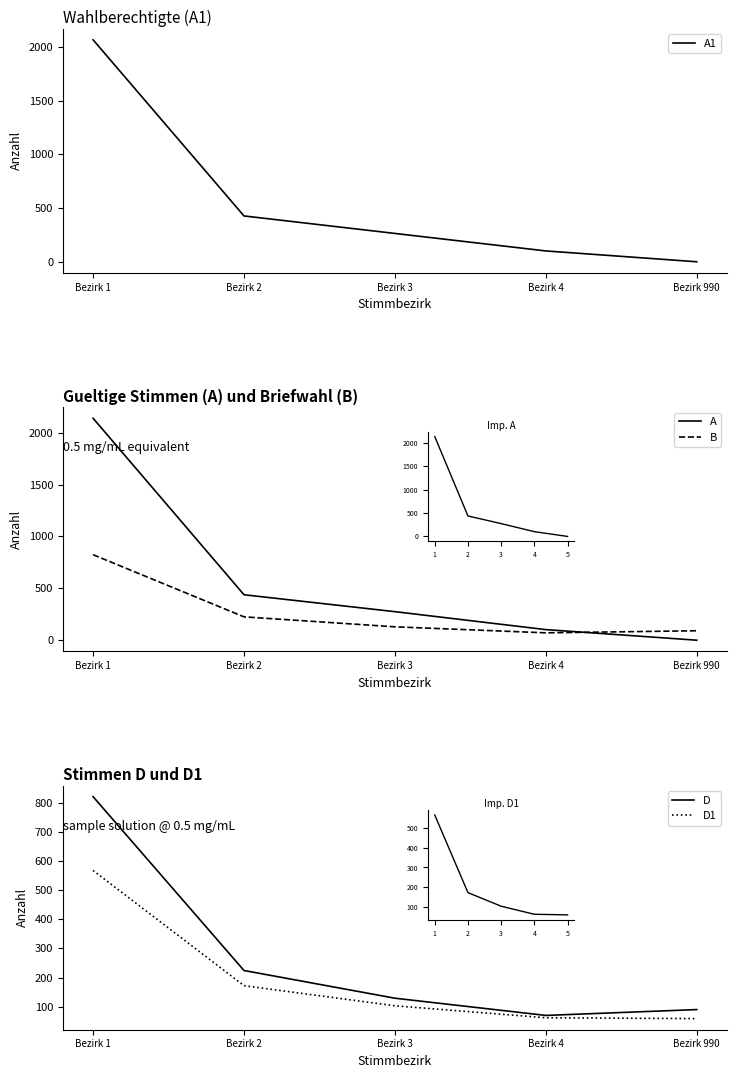

True or false: D and B cross at least once.

False